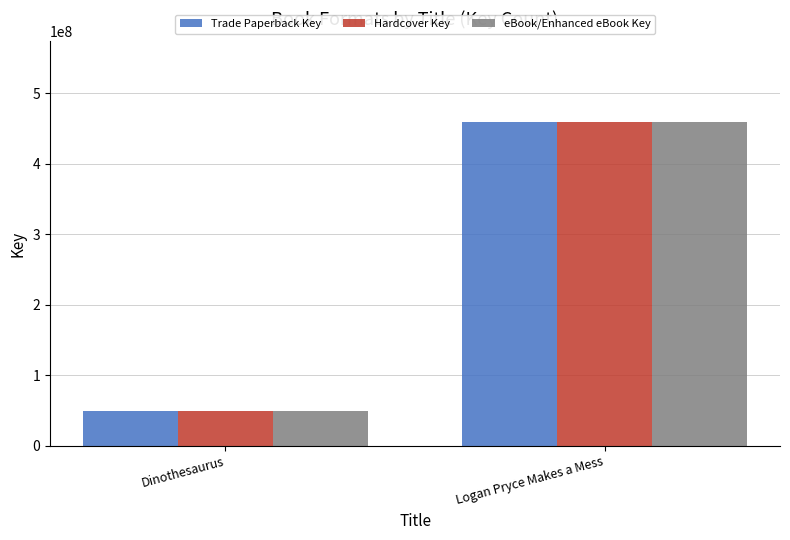

What is the lowest value of the Hardcover Key series?

49418624